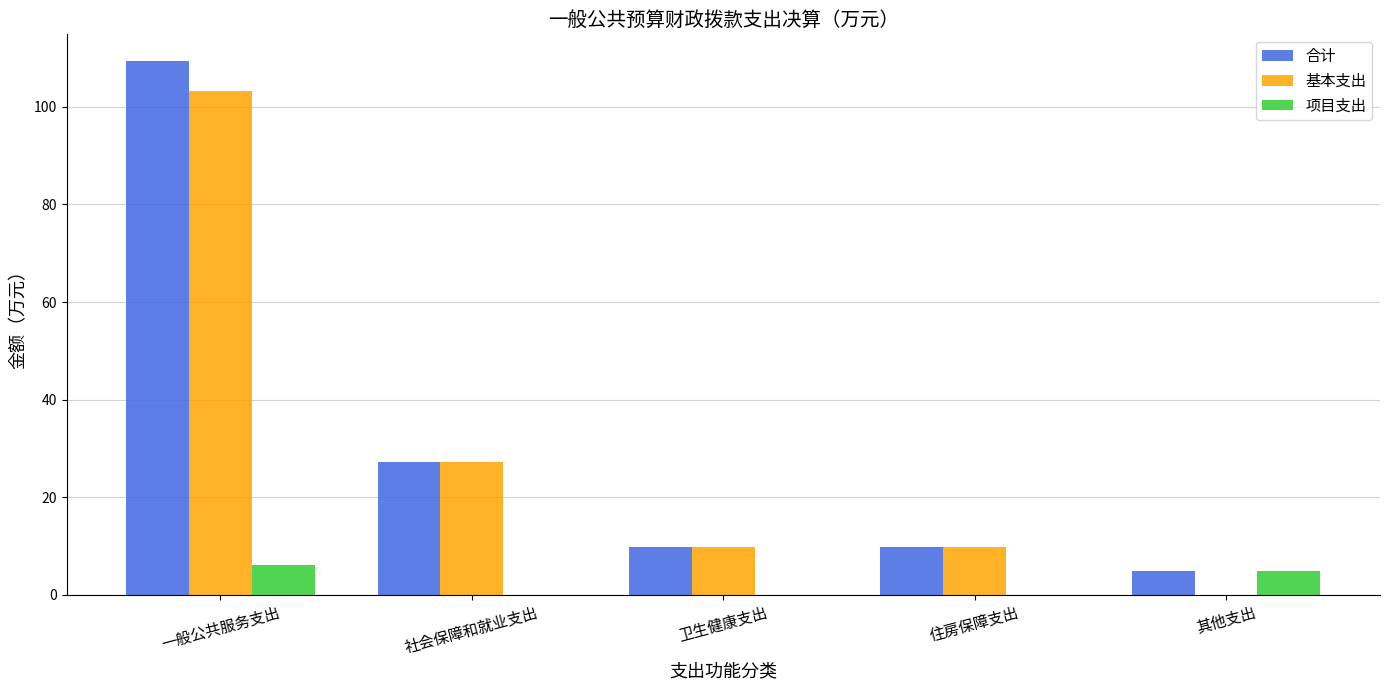

What is the sum of the 项目支出 values at 一般公共服务支出 and 其他支出?

11.1